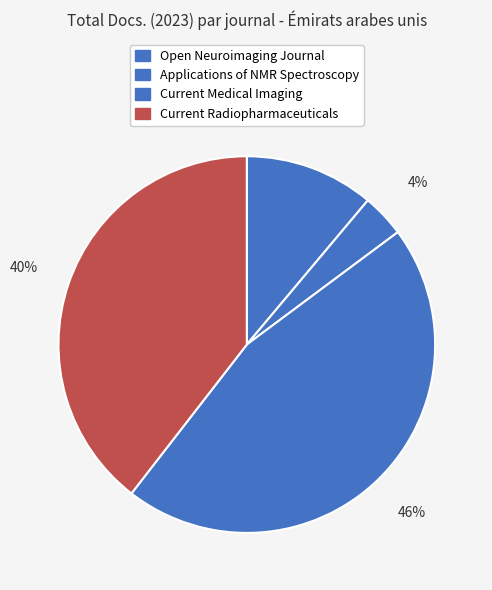

Which has a higher value, Current Medical Imaging or Current Radiopharmaceuticals?

Current Medical Imaging